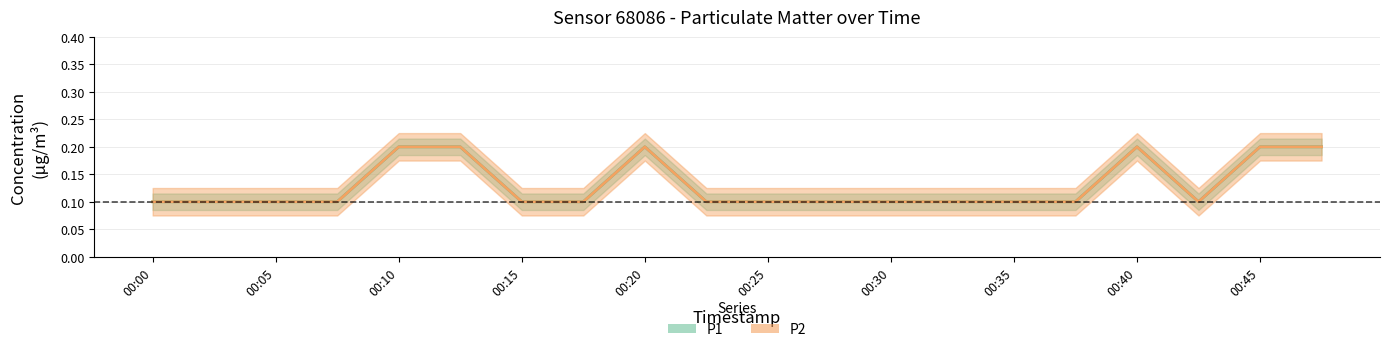

True or false: P1 and P2 intersect in this chart.

False